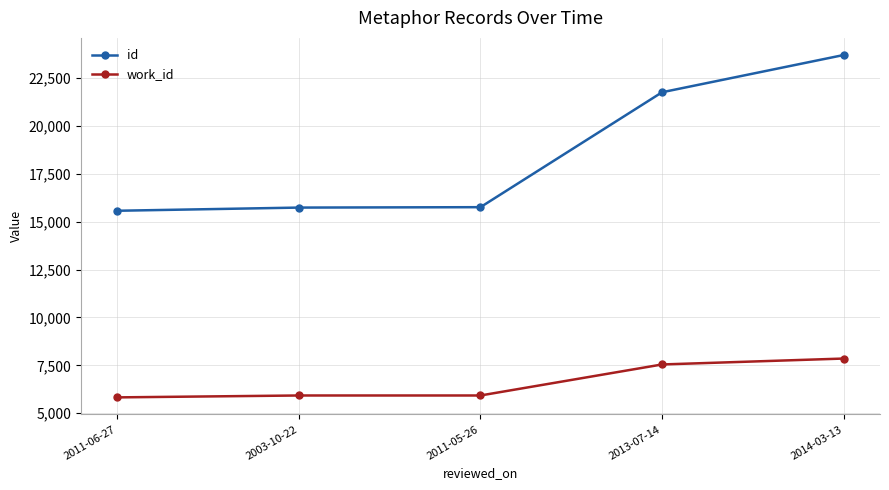

True or false: id has more than 1 interior local peaks.

False